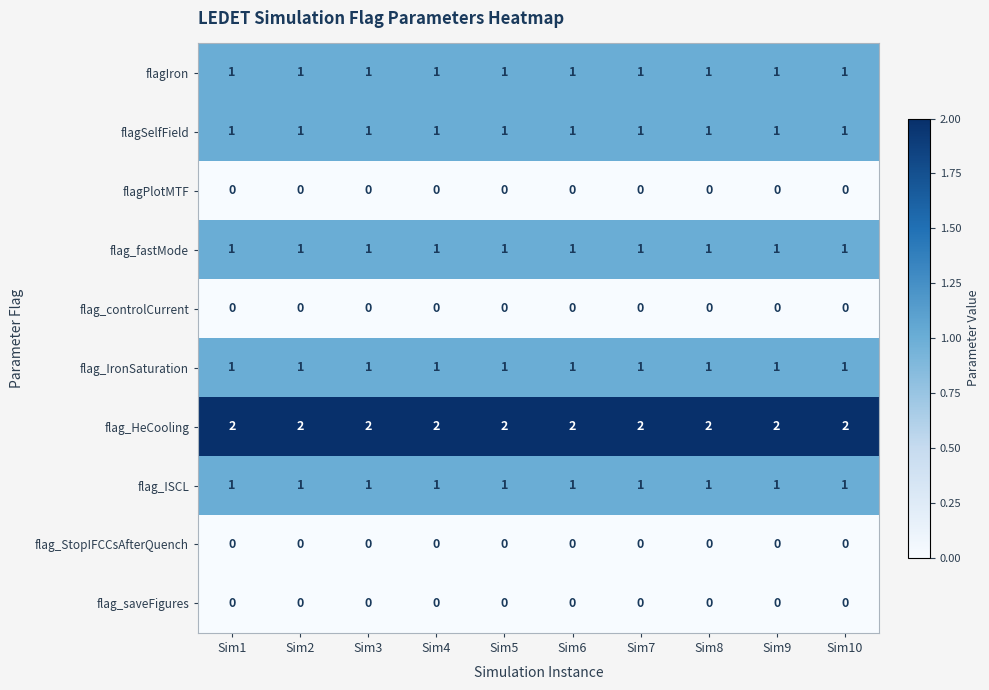

What is the total value across all series at Sim10?

7